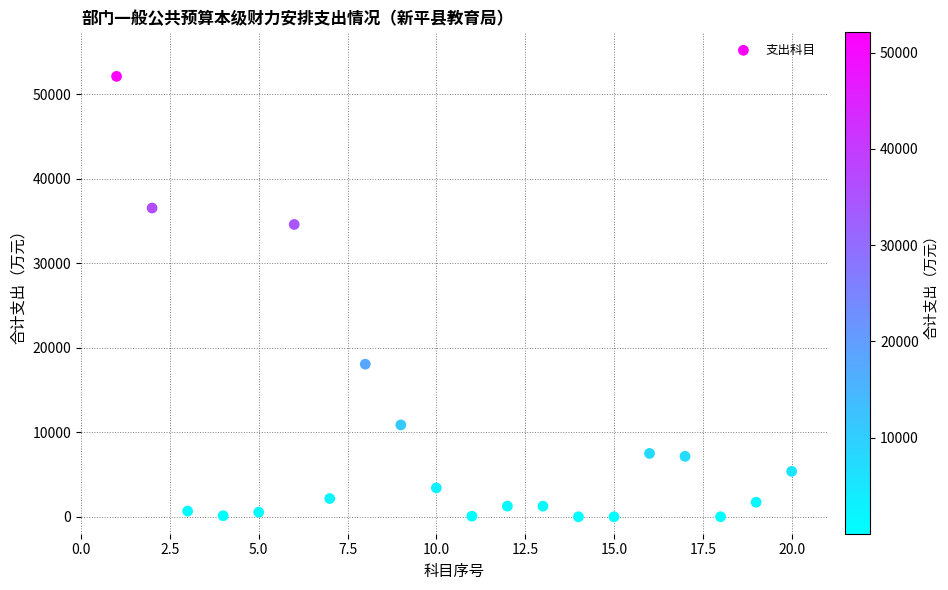

What is the range of X values (max minus min)?

19.0